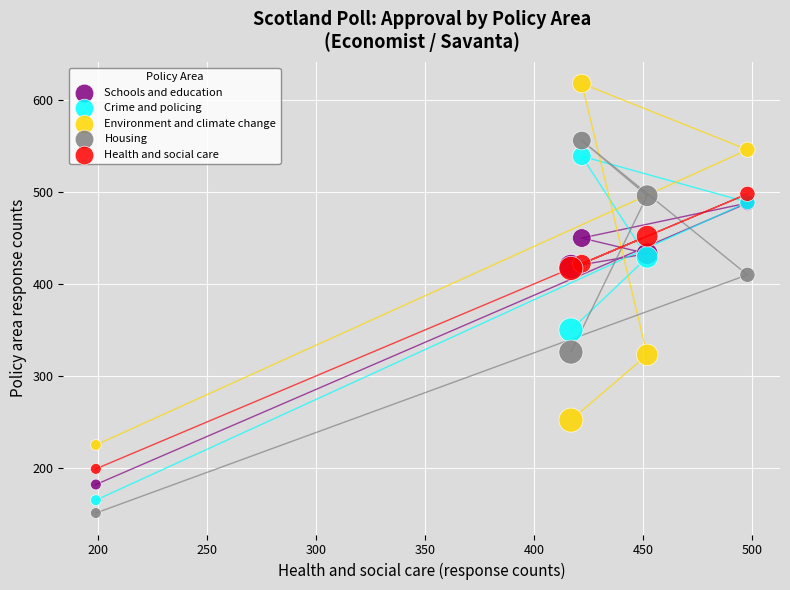

Which series has the widest spread of Y values?

Housing